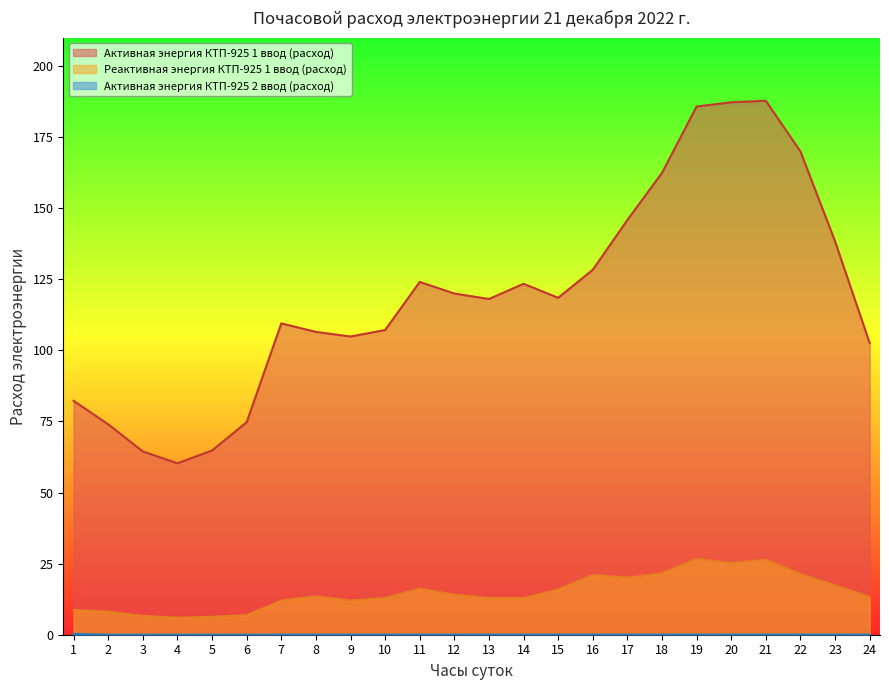

Where is Активная энергия КТП-925 2 ввод (расход) nearest to the value 0?

5